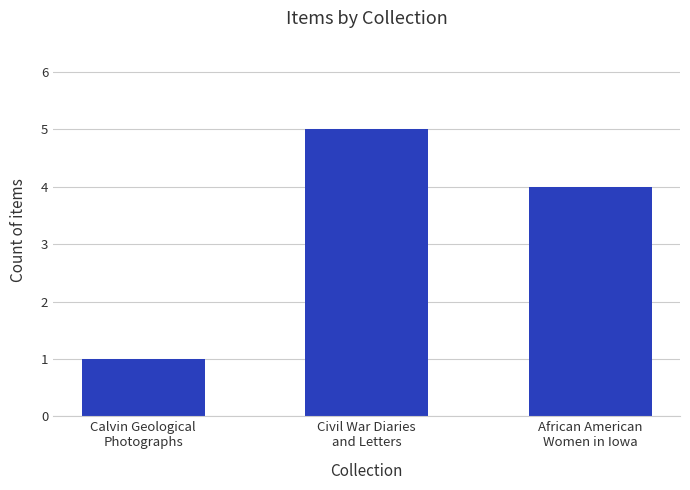

What position from the right is African American
Women in Iowa?

1